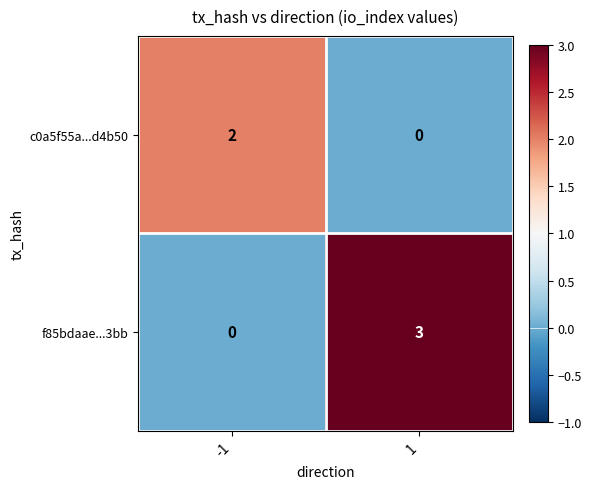

What is the difference between the f85bdaae...3bb values at -1 and 1?

3